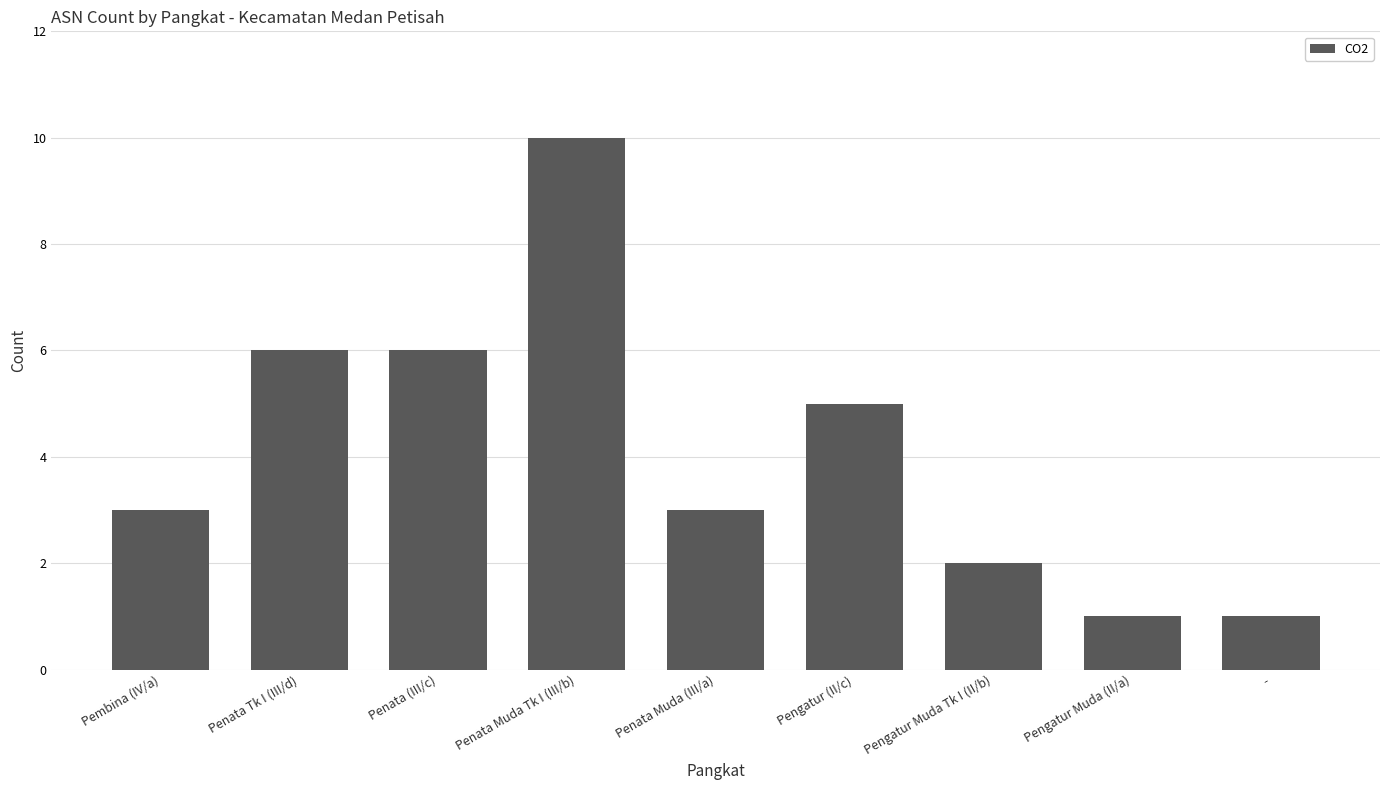

What is the label of the 4th bar from the right?

Pengatur (II/c)